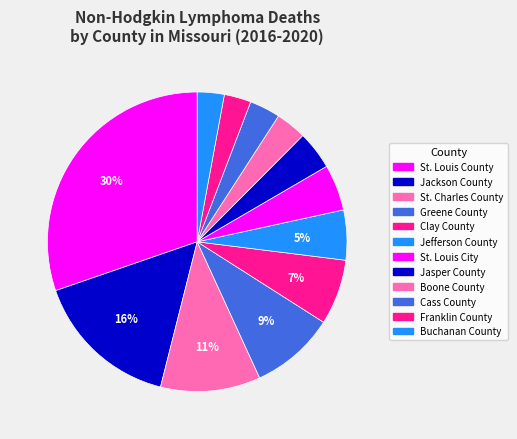

Which category has the biggest portion of the pie?

St. Louis County